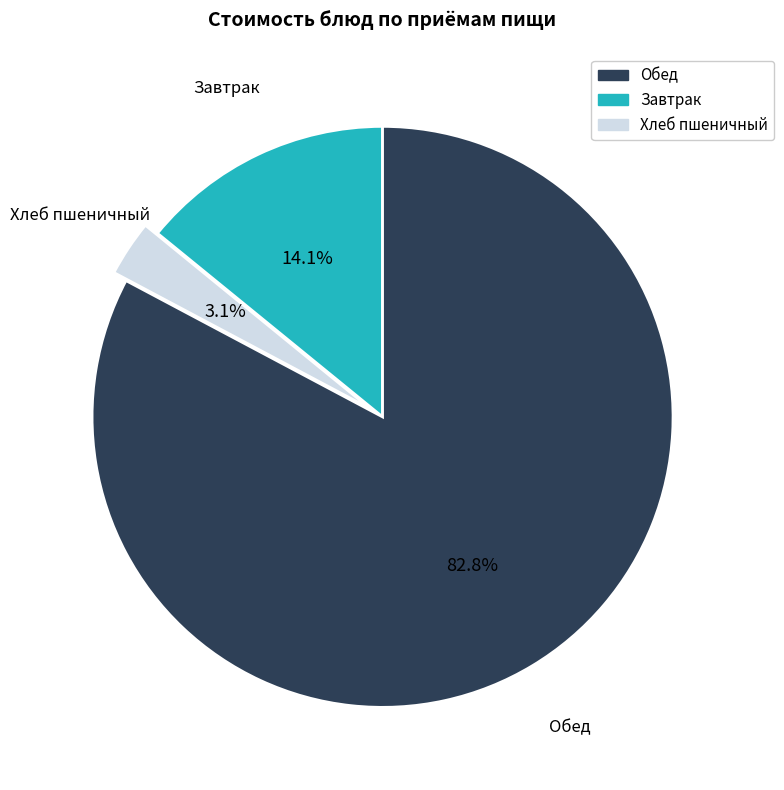

Does any single category account for the majority?

Yes